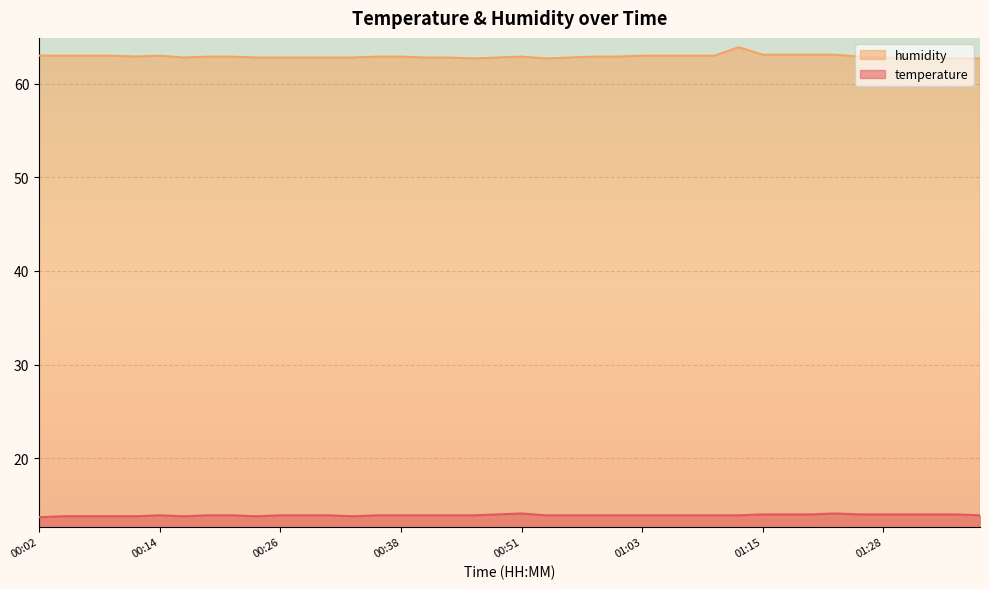

Is it true that humidity equals 63.9 at 01:13?

True